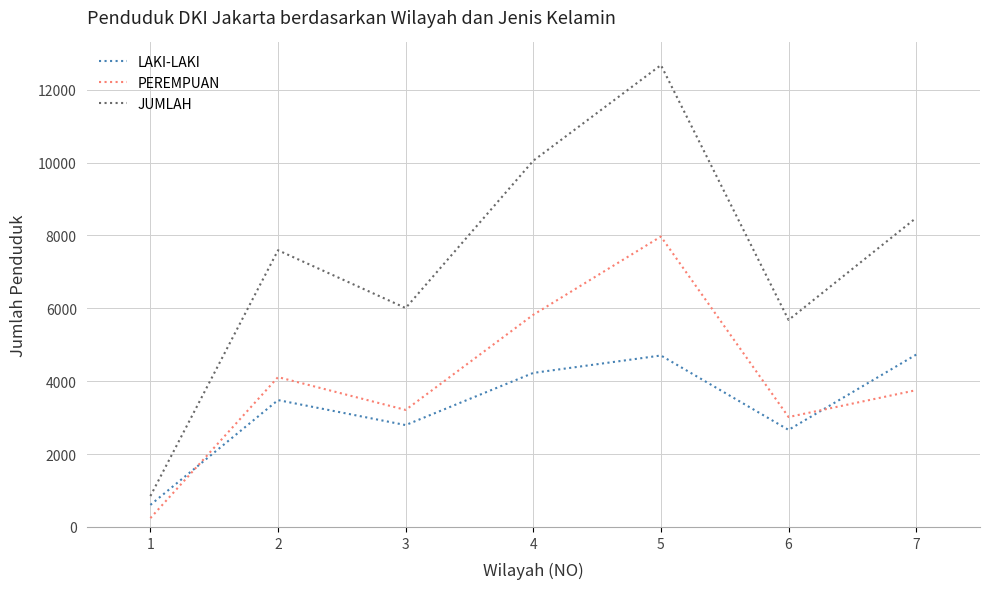

After their last crossing, which series has the higher values: PEREMPUAN or LAKI-LAKI?

LAKI-LAKI